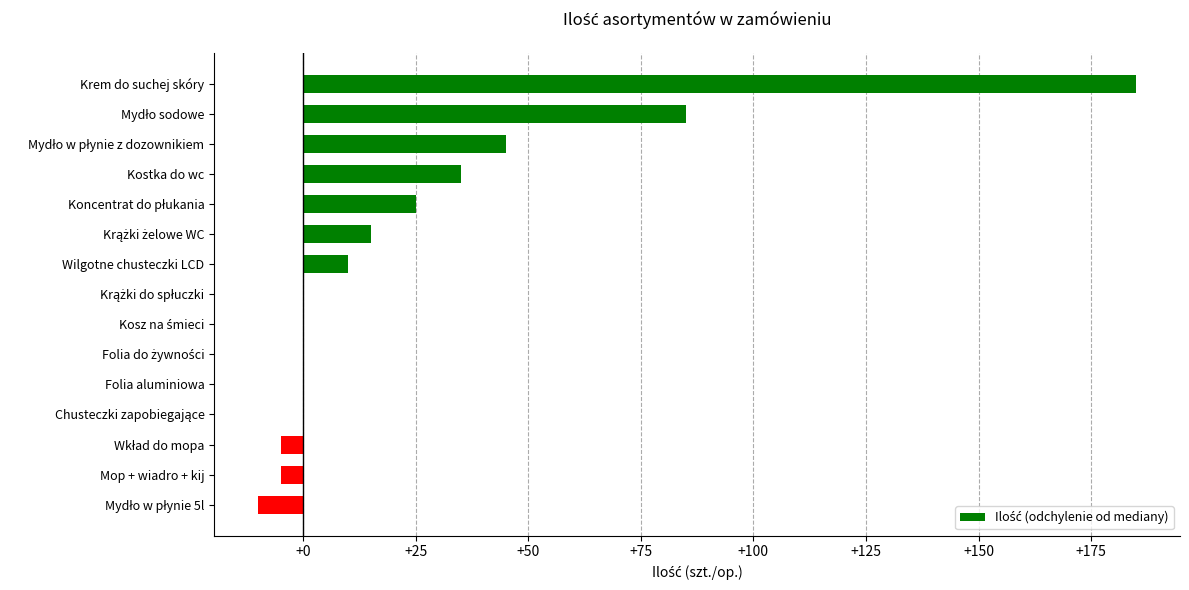

How many distinct data groups are displayed?

1